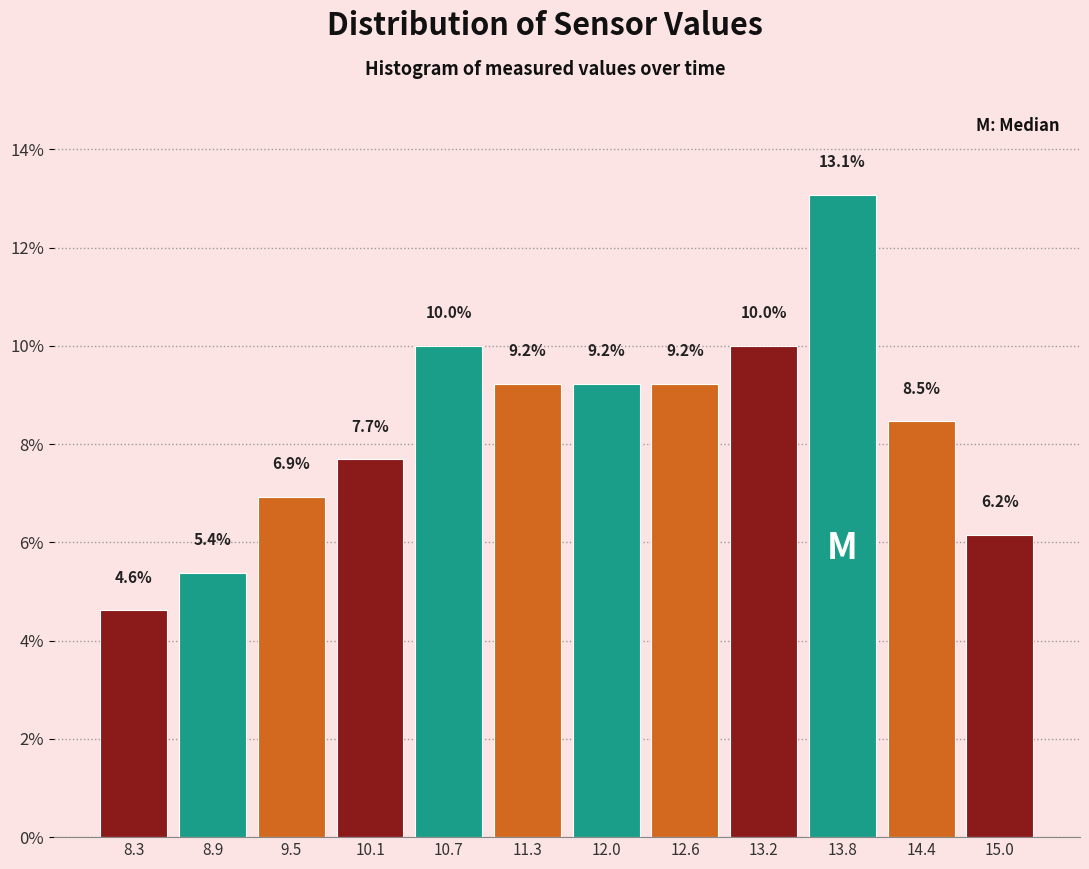

How tall is the bar that spans 12.3 to 12.9 on the x-axis? The bar edges are not printed on the chart, so give them approximately, as read against the axis.

9.2